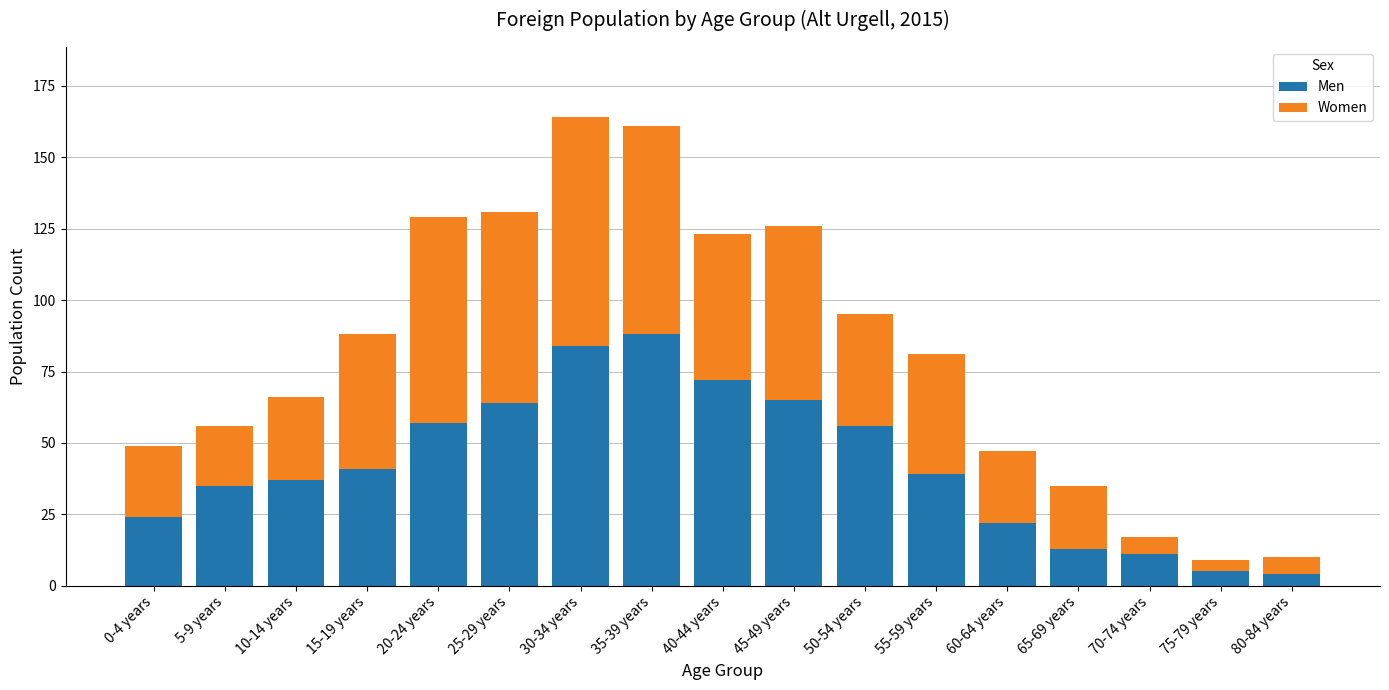

What is the total value across all series at 25-29 years?

131